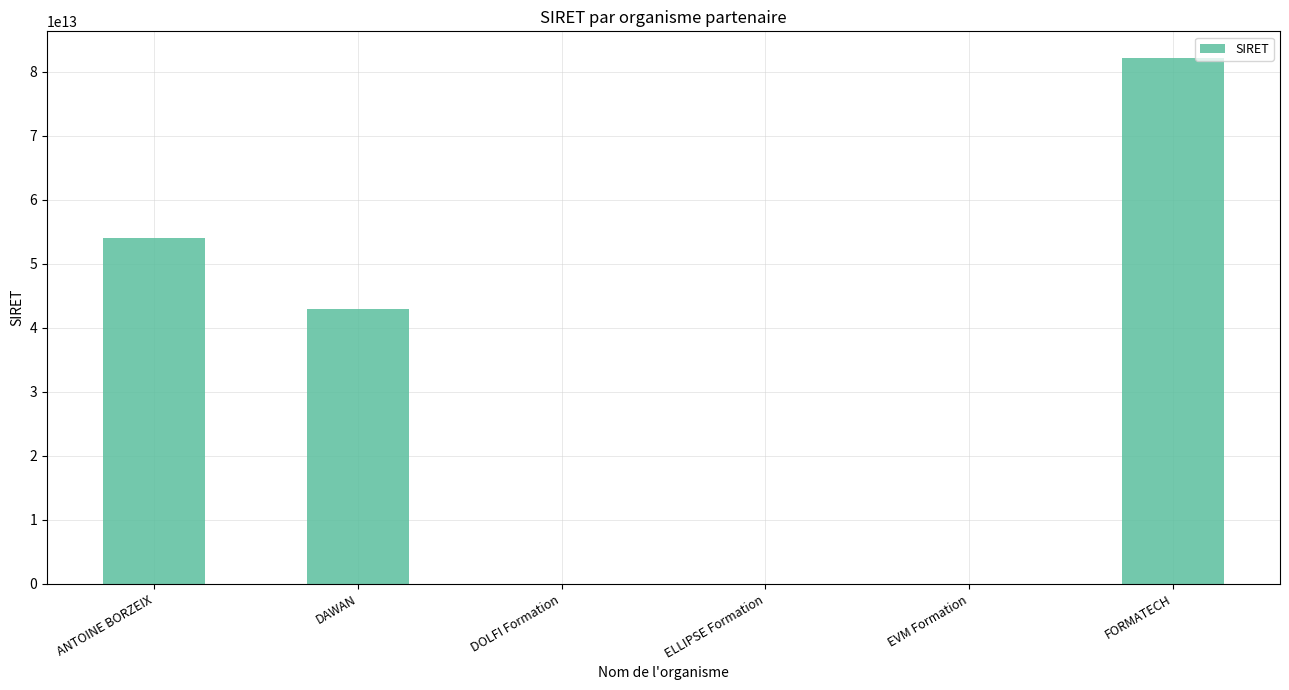

How many data points does each series have?

6